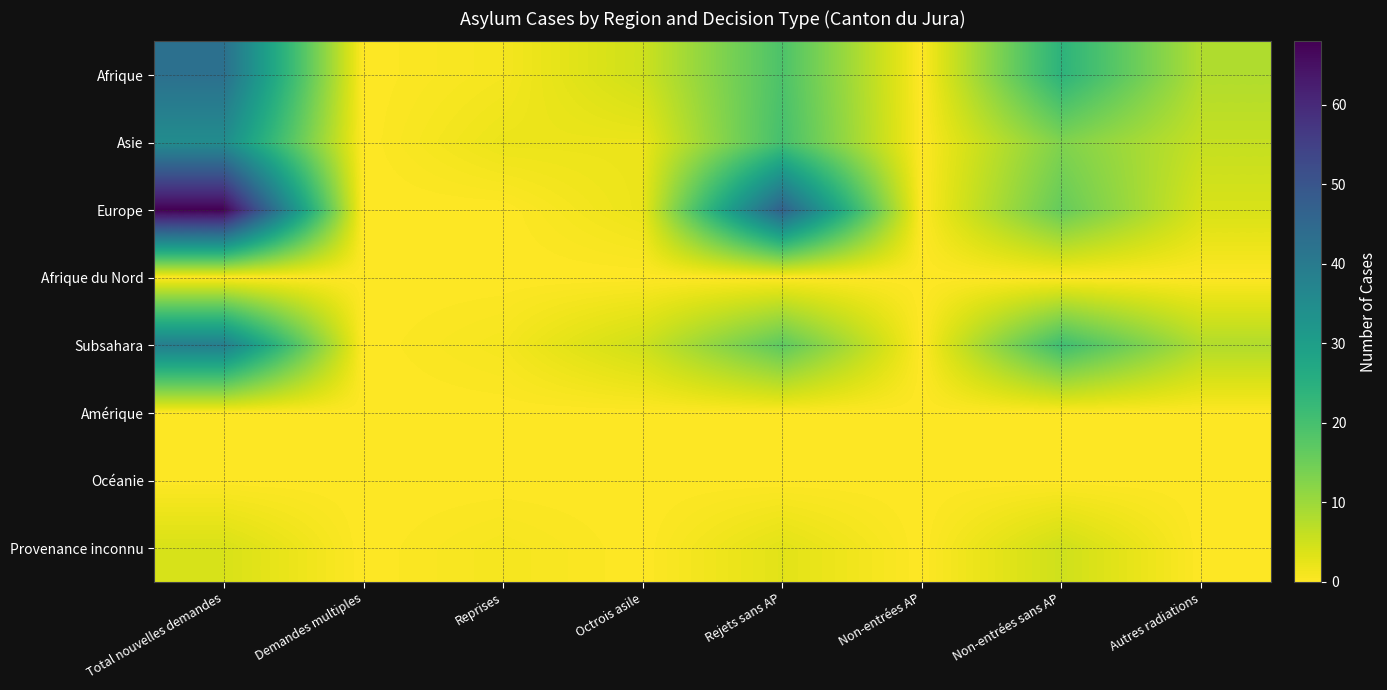

At how many categories does at least one series exceed 45?

2